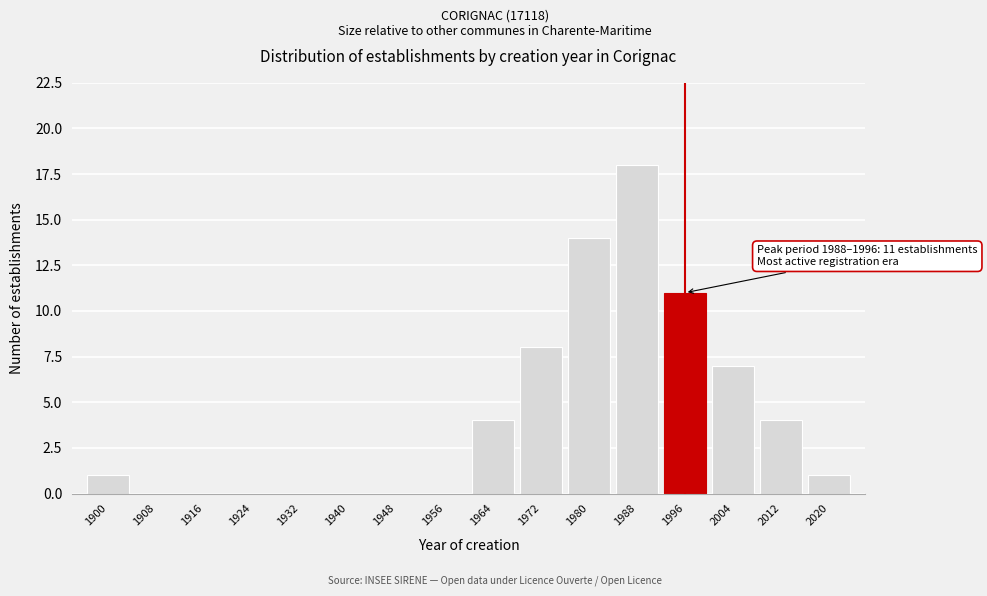

Reading left to right, extract all data points from this chart.

1900=1	1908=0	1916=0	1924=0	1932=0	1940=0	1948=0	1956=0	1964=4	1972=8	1980=14	1988=18	1996=11	2004=7	2012=4	2020=1